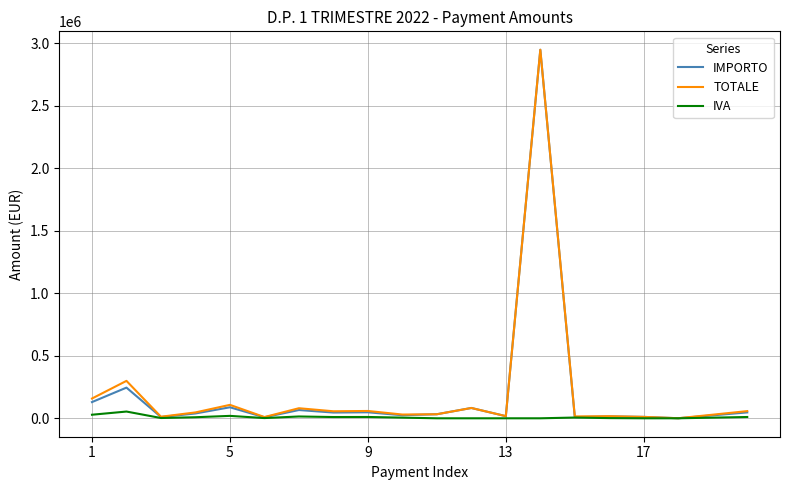

Which series has the largest range (max minus min)?

IMPORTO